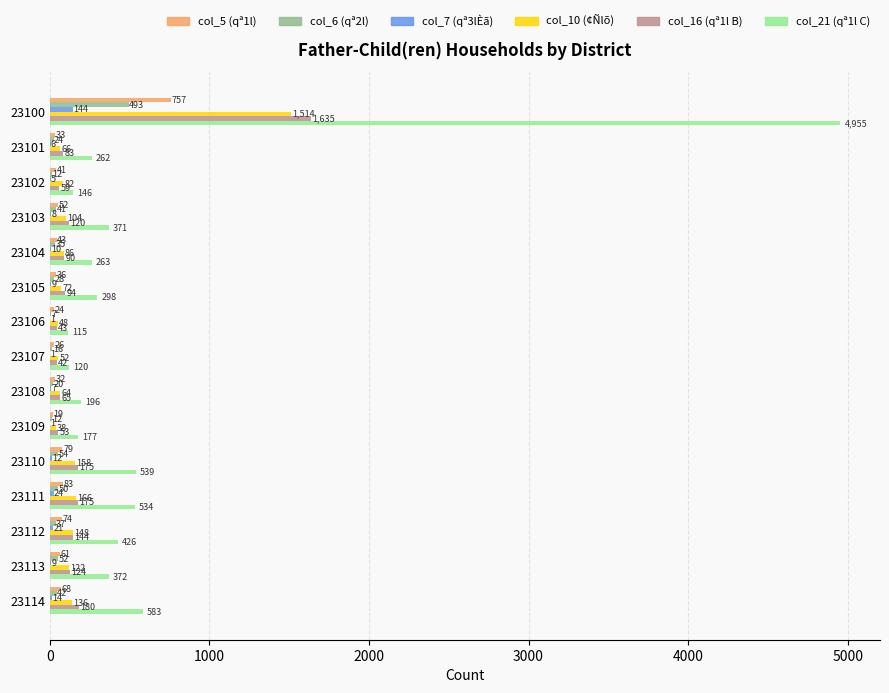

How many categories are shown in the chart?

15